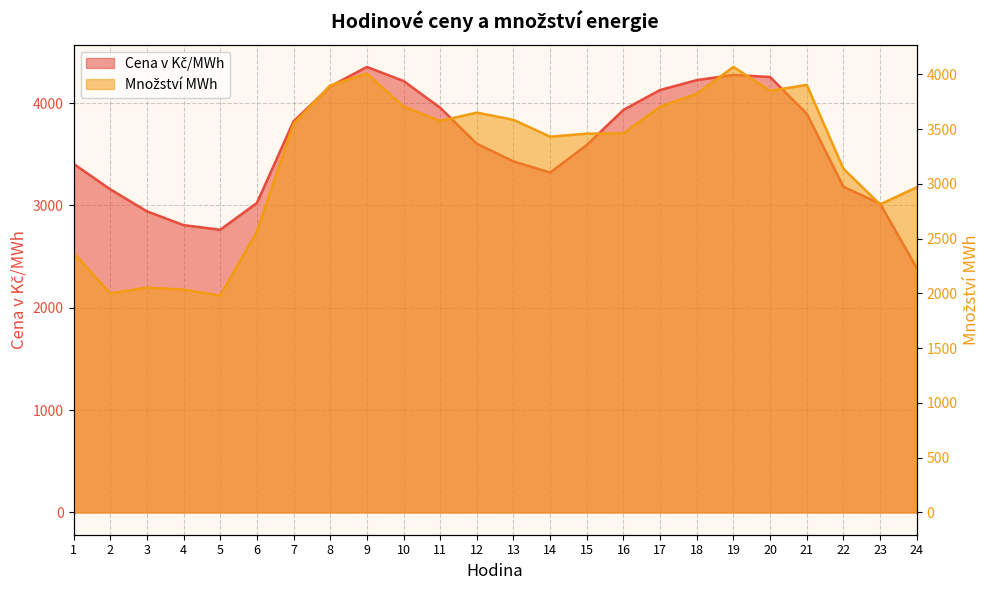

What is the lowest value of the Množství MWh series?

1980.5